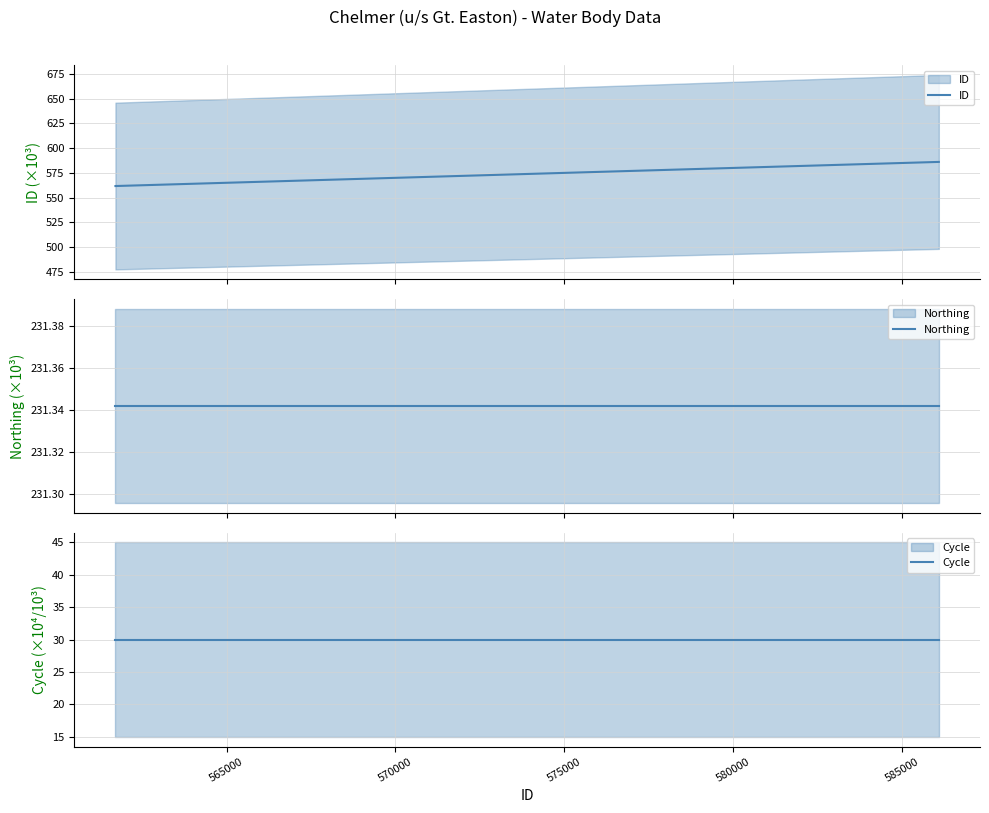

At how many categories does at least one series exceed 175?

9